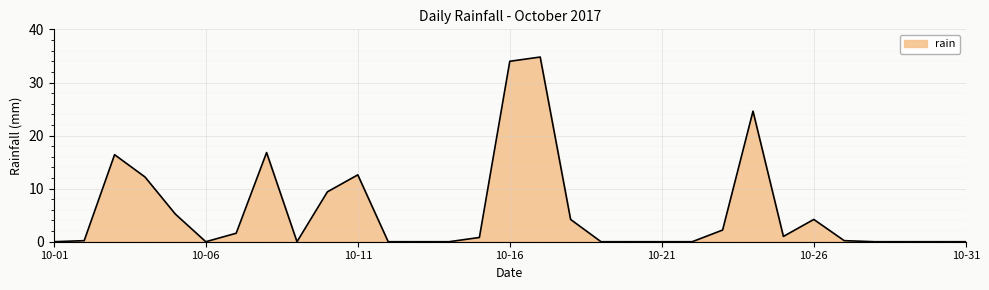

What is the greatest value displayed?

34.8